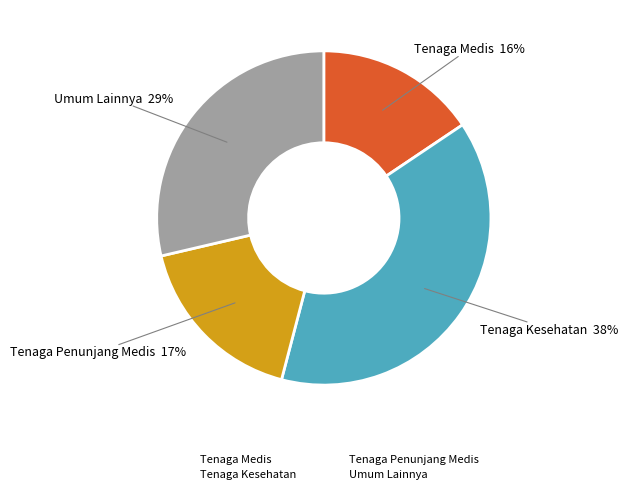

Do Tenaga Medis and Umum Lainnya together represent more than half of the pie?

No